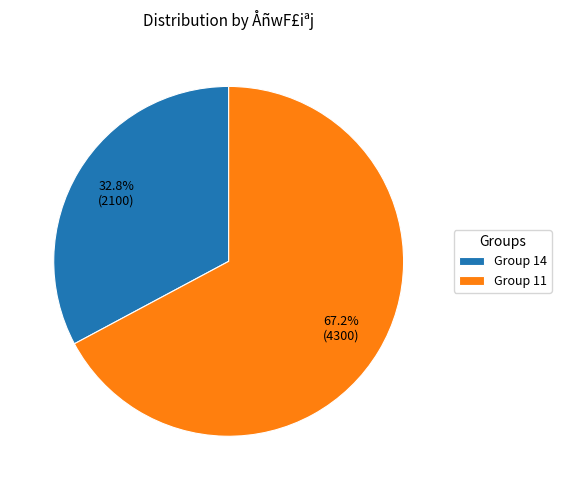

Rank the categories by value from highest to lowest.

Group 11, Group 14